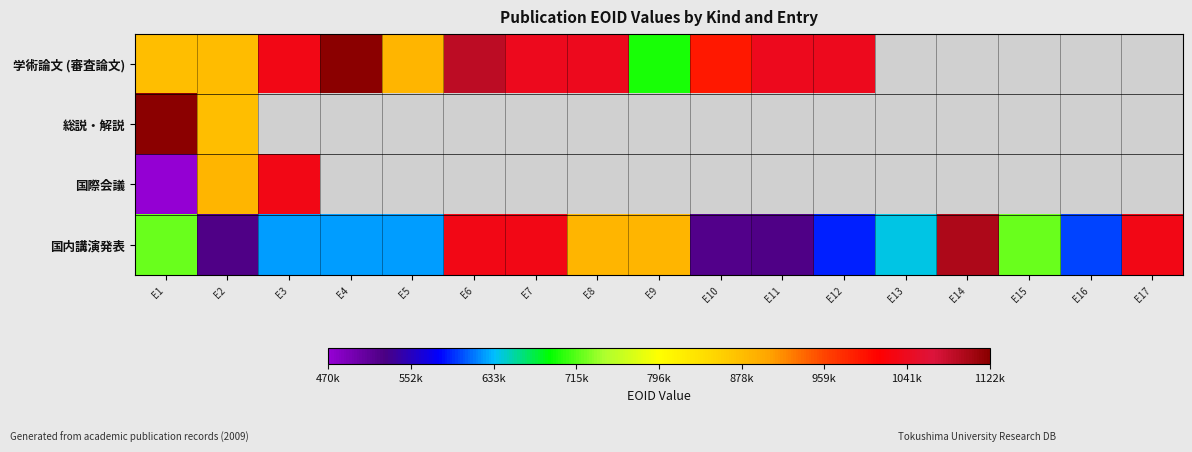

The value of 国内講演発表 at E4 is 624574.0. True or false?

True